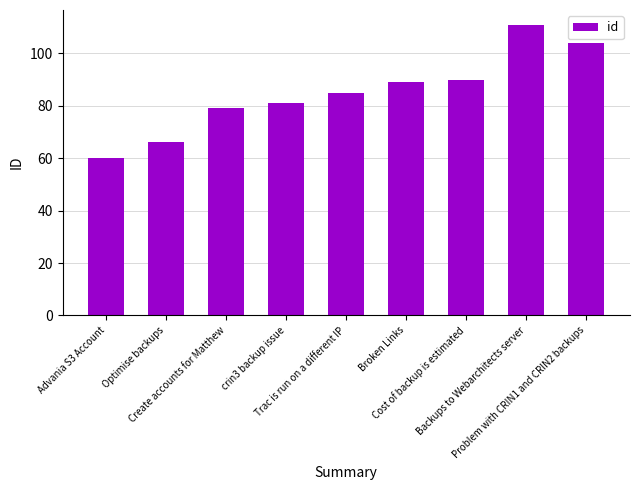

Reading left to right, what are all the values shown in this chart?

60	66	79	81	85	89	90	111	104